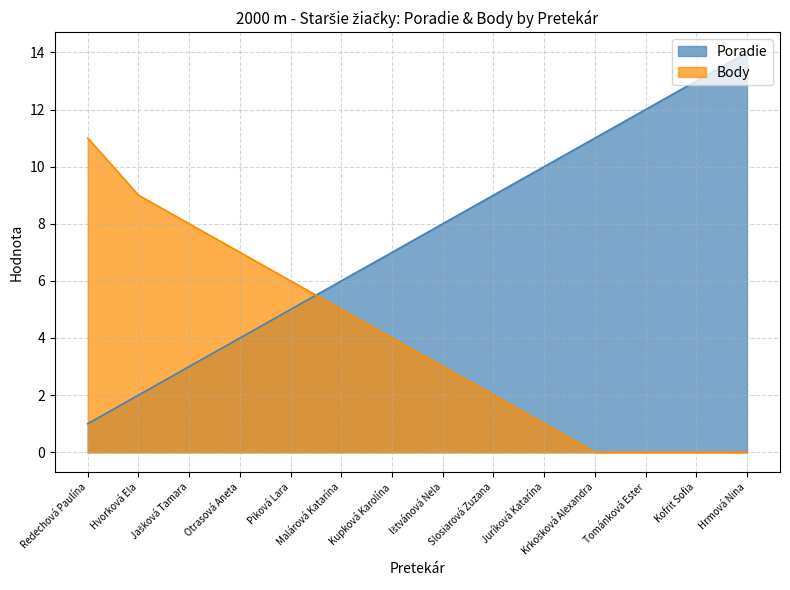

Which series has the widest spread of values?

Poradie